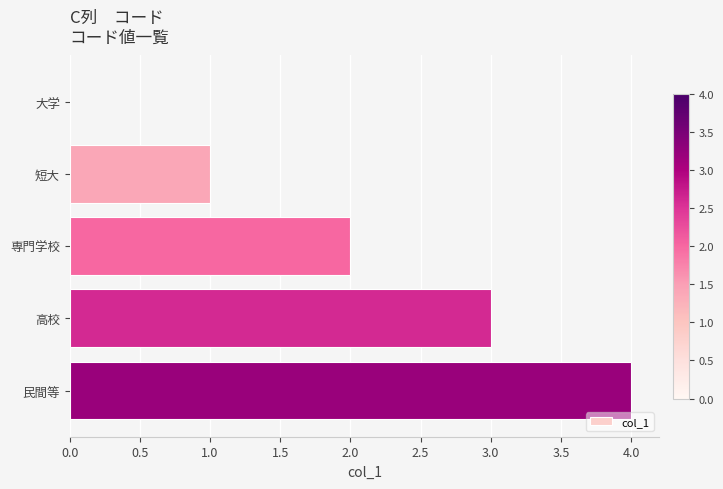

Between 専門学校 and 大学, which is larger?

専門学校